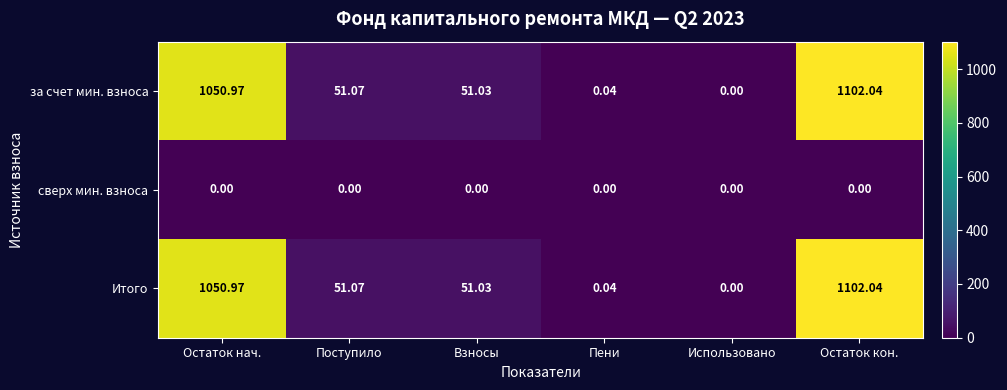

What is the difference between the highest and lowest values at Взносы?

51.0